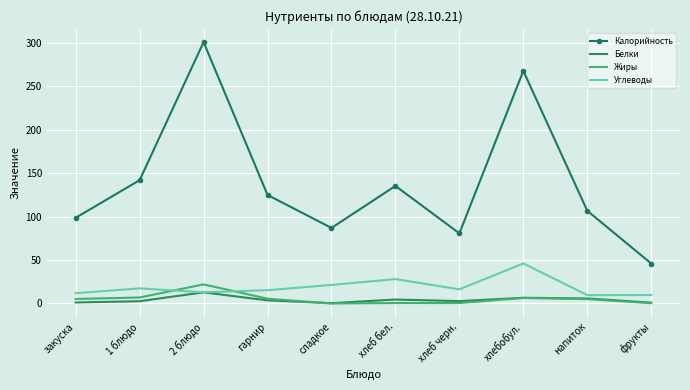

Which series has the largest total across all categories?

Калорийность